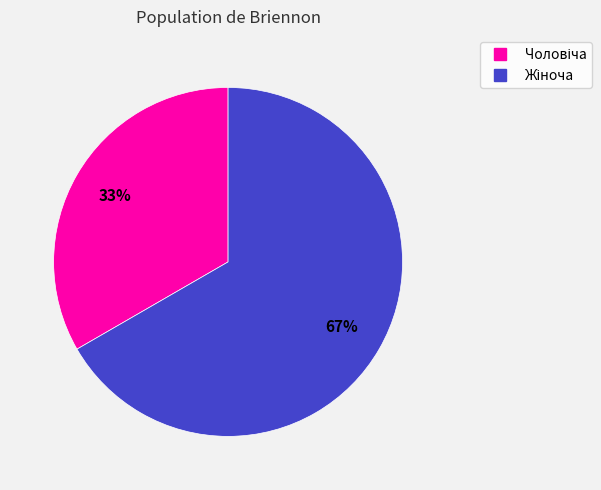

How many segments does this pie chart have?

2